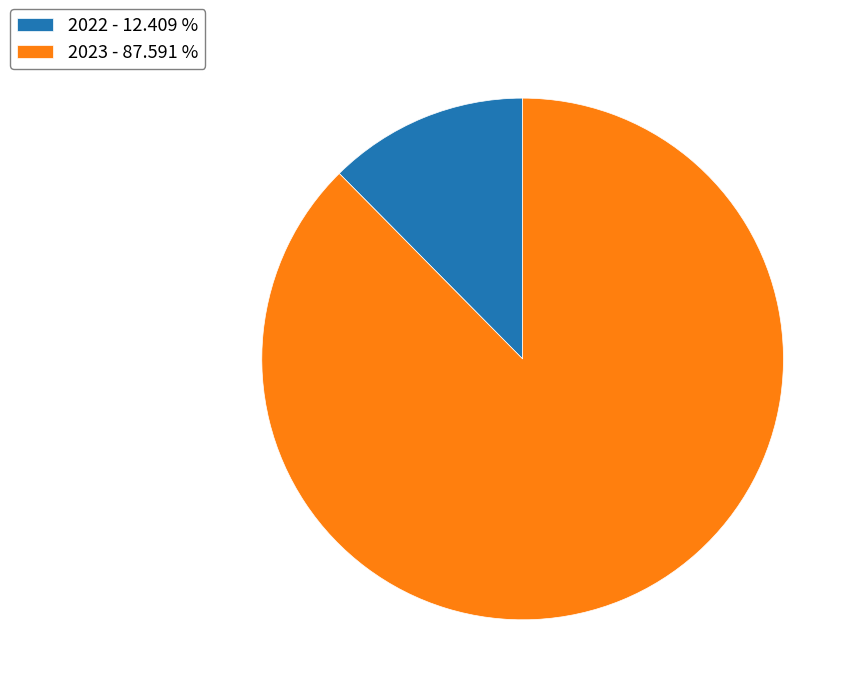

Does 2022 - 12.409 % account for over 50% of the chart?

No